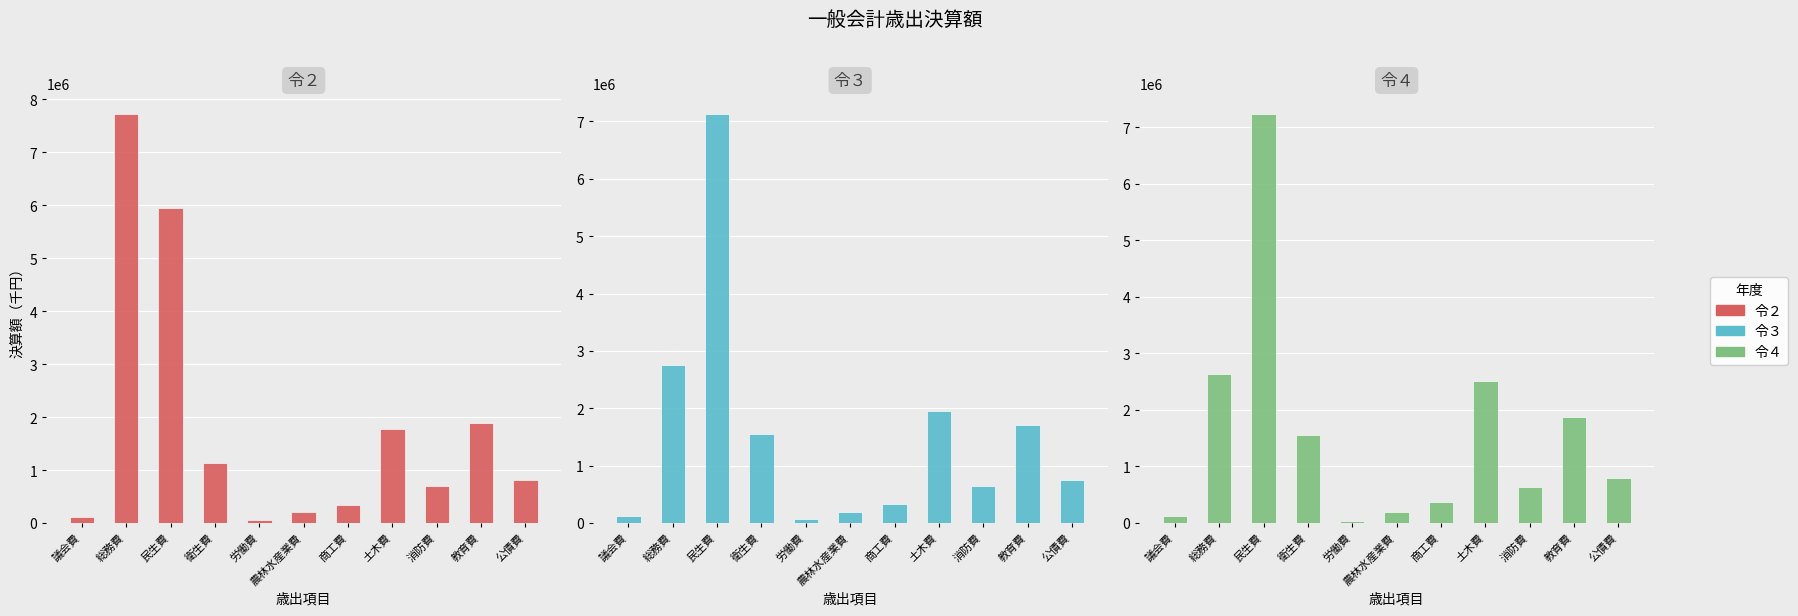

Which series changed the most between 商工費 and 消防費?

令２